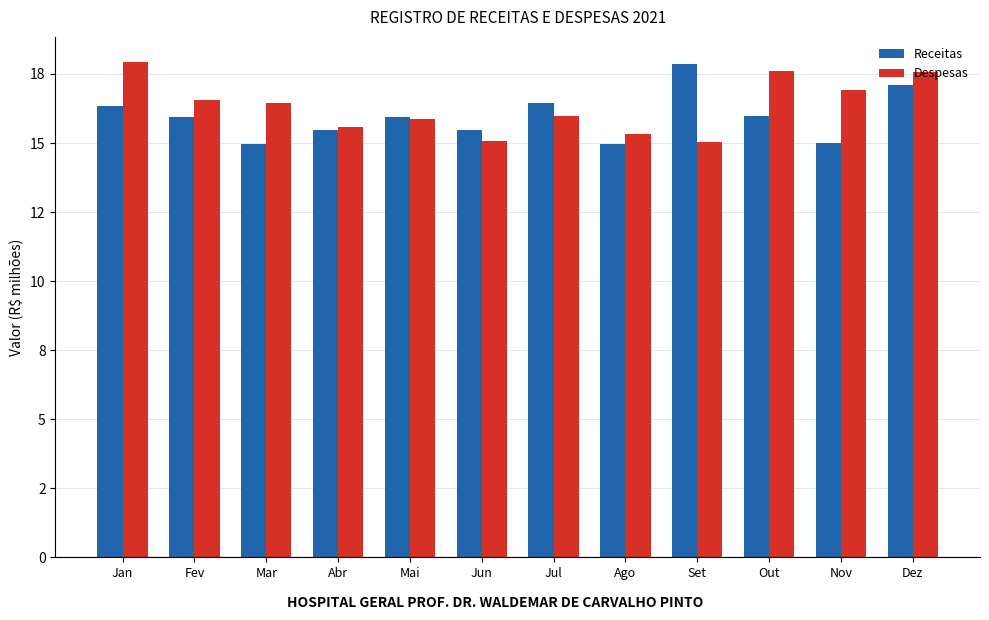

What is the spread (max minus min) of values at Mar?

1.5